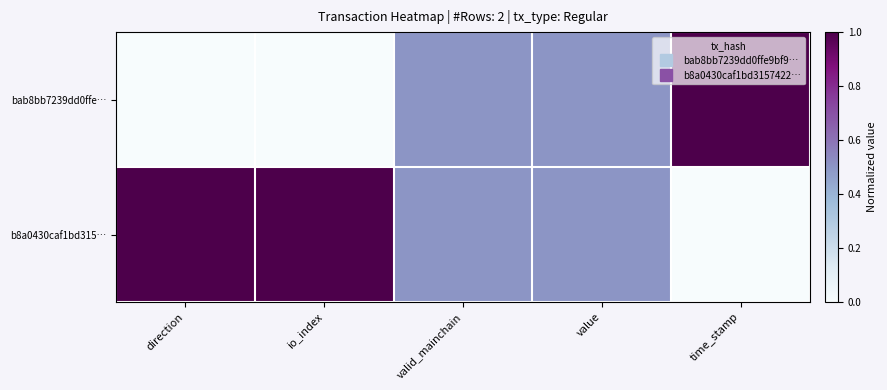

What is the spread (max minus min) of values at direction?

1.0